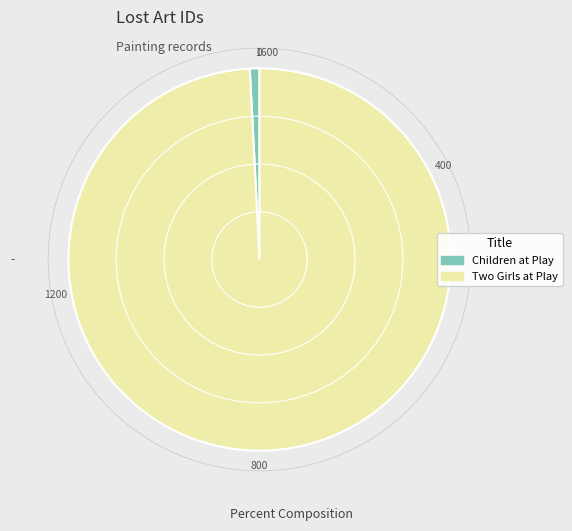

Rank the categories by value from lowest to highest.

Children at Play, Two Girls at Play